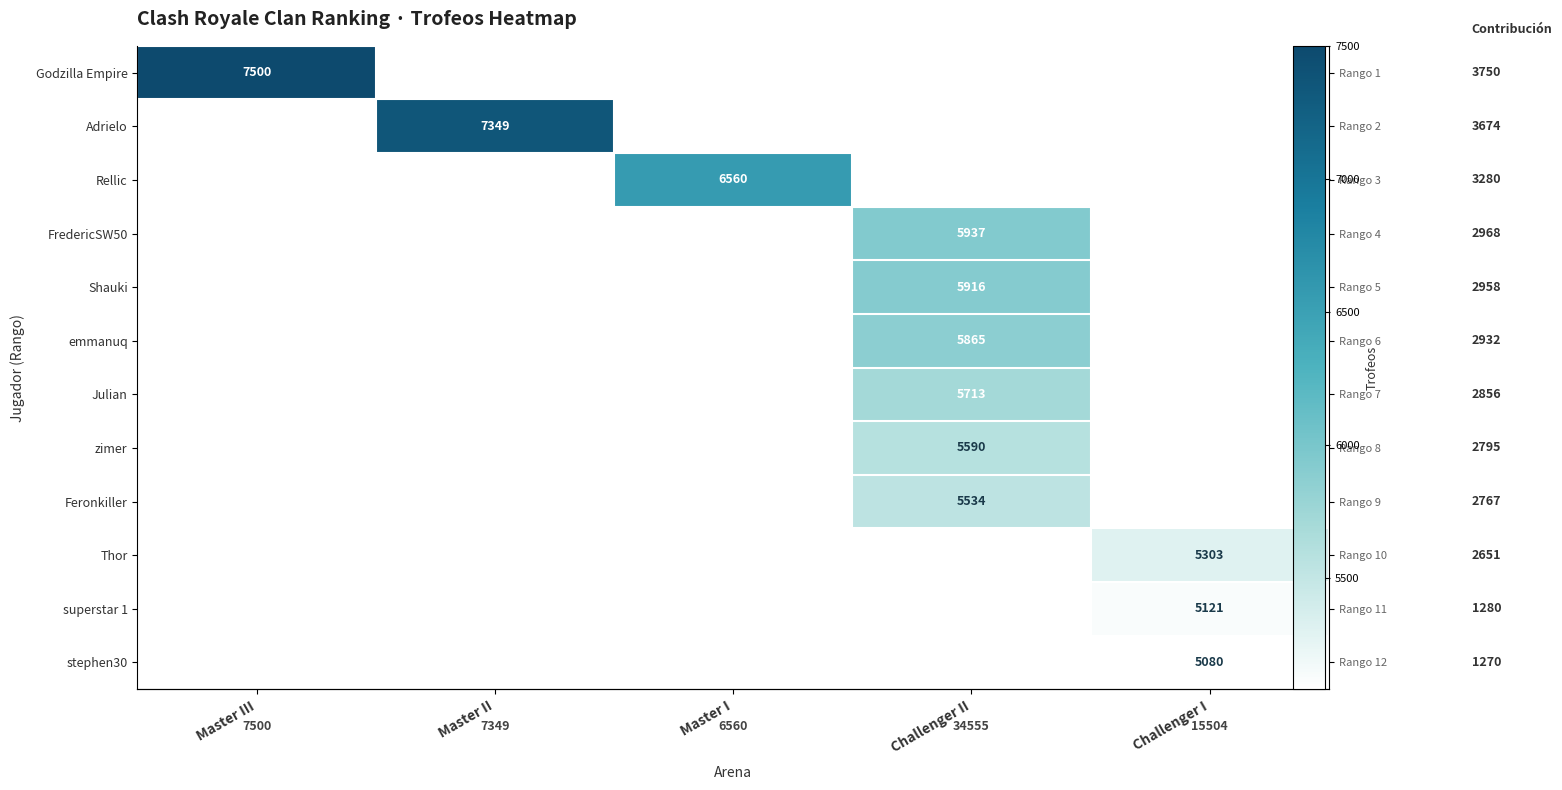

Which has a higher value, Master II or Challenger II?

Master II